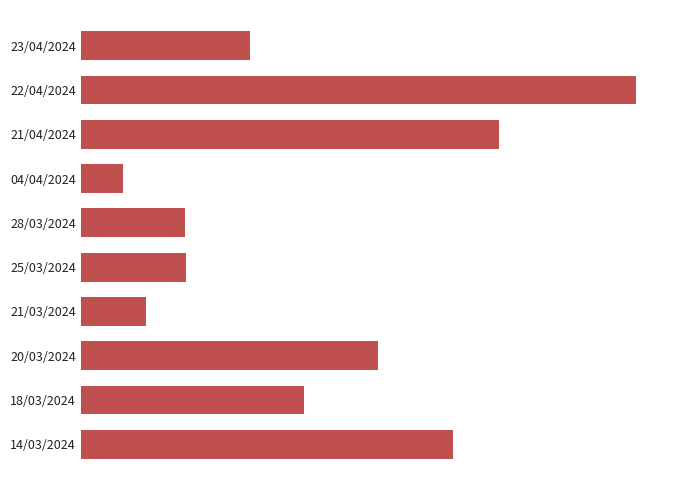

Where is the data nearest to the value 2635?

20/03/2024